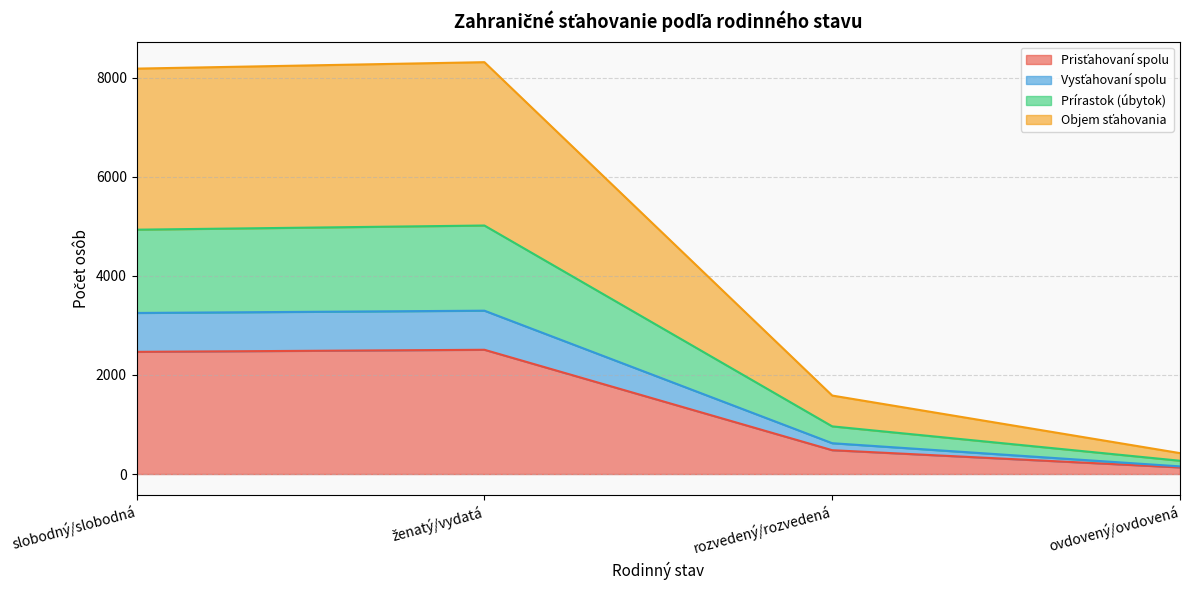

True or false: Vysťahovaní spolu and Prisťahovaní spolu cross at least once.

False